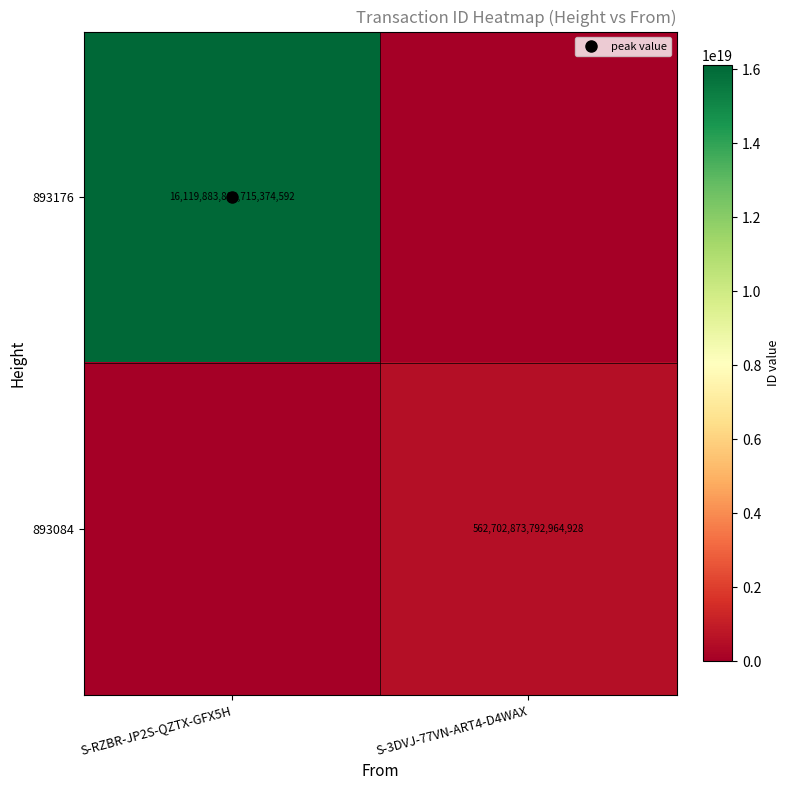

How many 893084 values are between 0 and 562702873792964928?

2